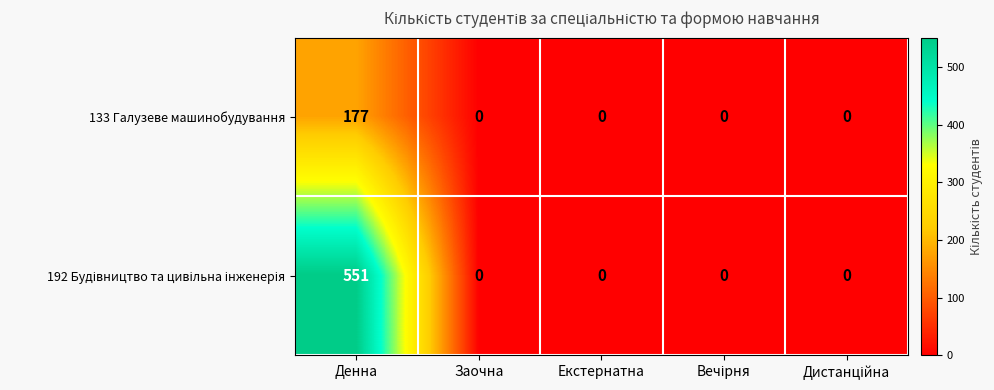

What is the difference between the highest and lowest values at Денна?

374